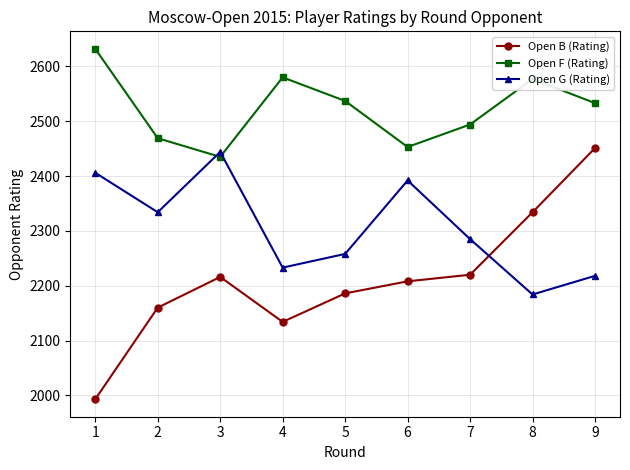

Is it true that Open B (Rating) equals 2134 at 4?

True